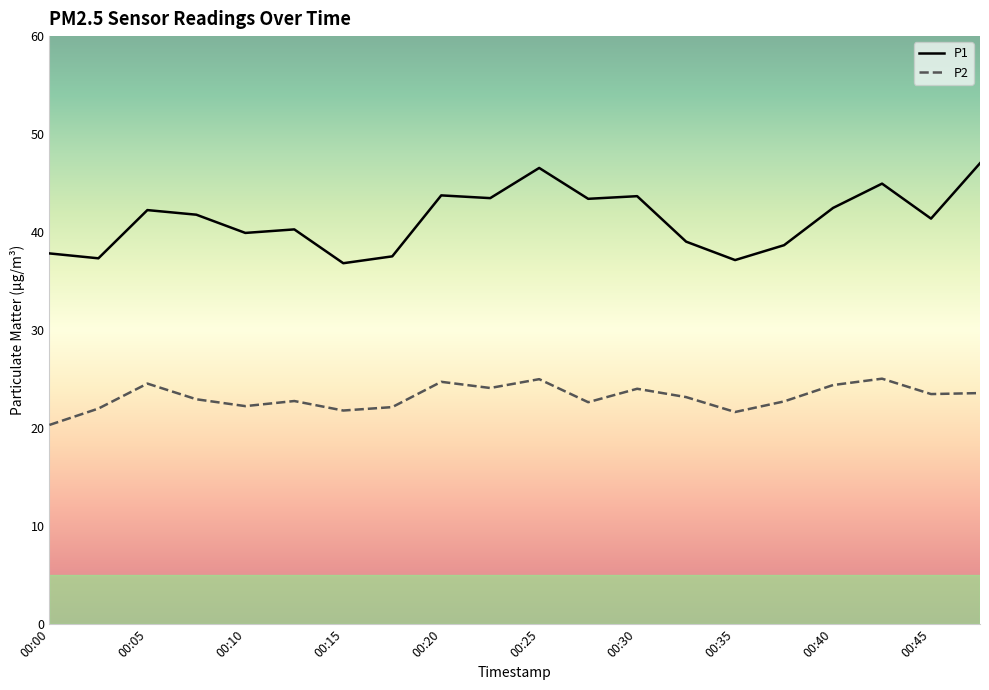

Which series has the largest range (max minus min)?

P1